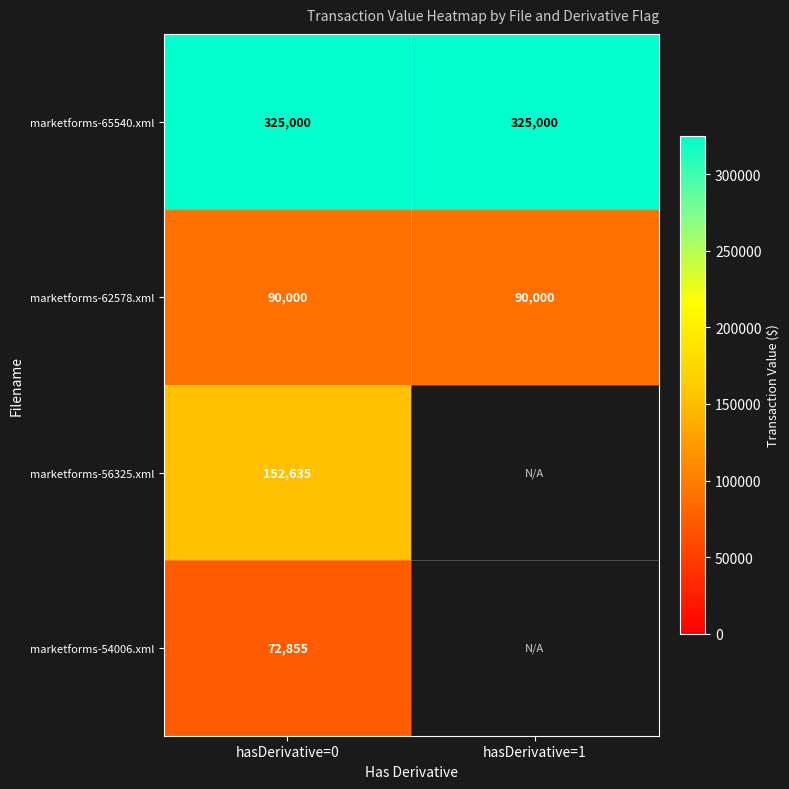

What is the spread (max minus min) of values at hasDerivative=0?

252145